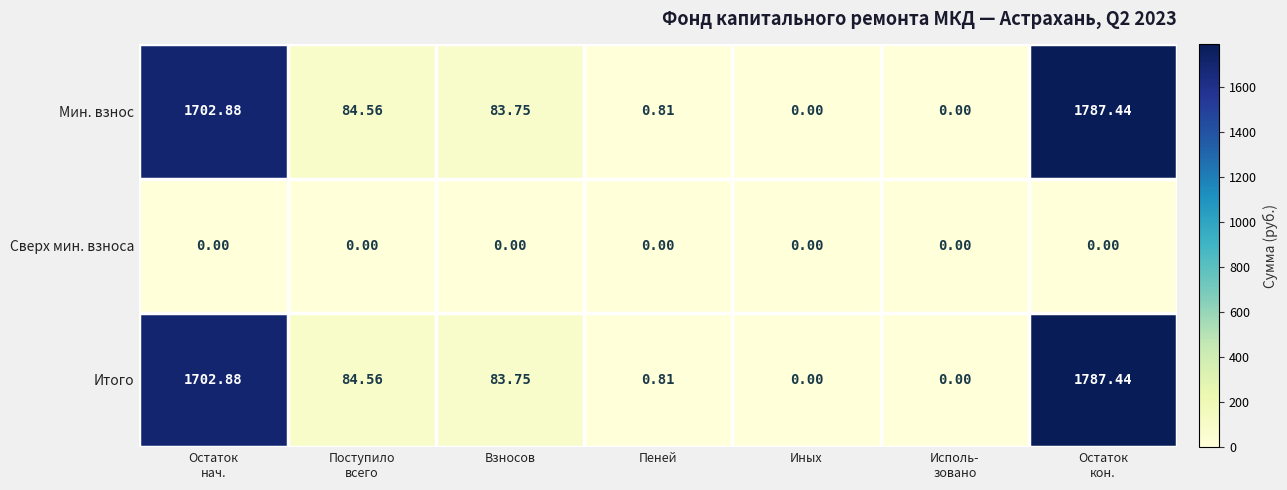

At how many categories does at least one series exceed 1554?

2